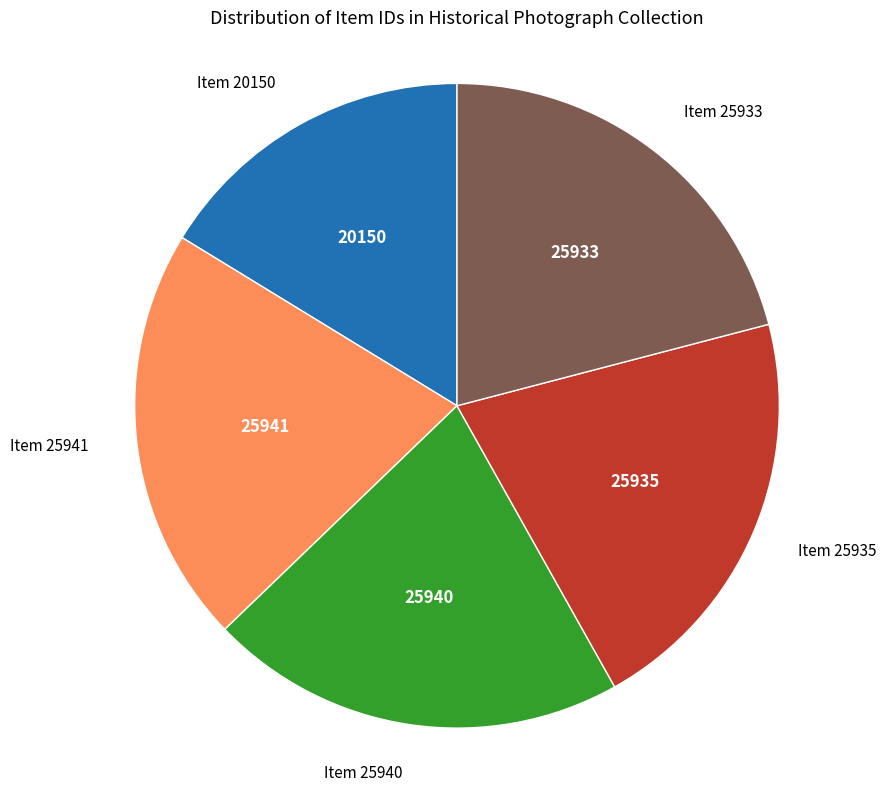

Is there any slice that represents more than half of the pie?

No